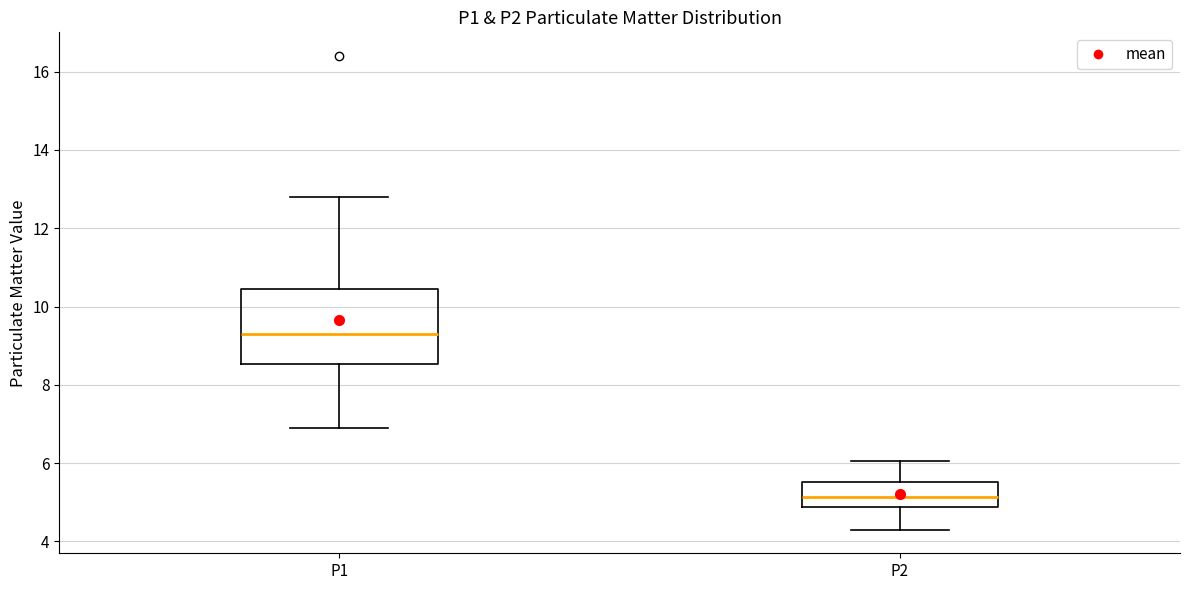

Where does the upper whisker of the box for P2 end on the y-axis? The values are not printed on the chart, so give them approximately, as read against the axis.

6.0